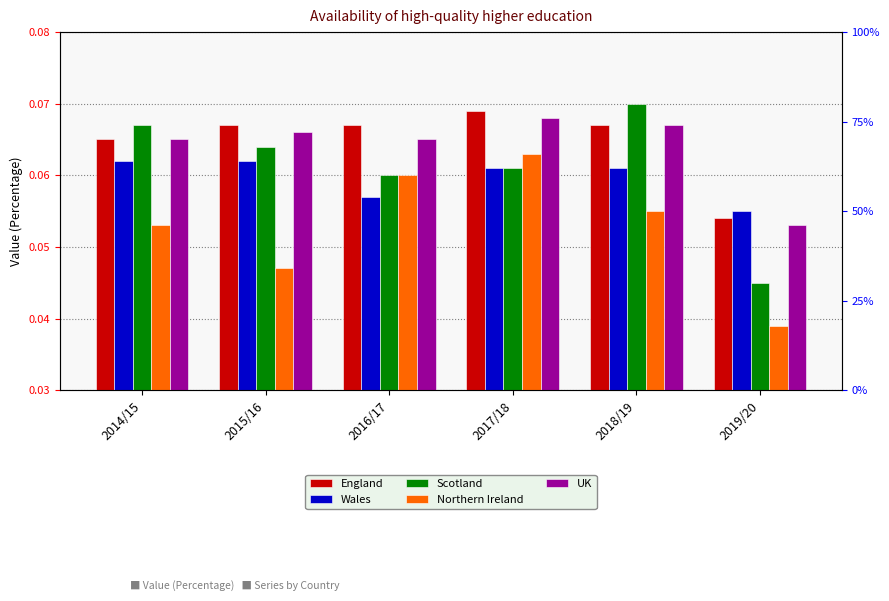

Which has a higher value, 2016/17 or 2019/20?

2016/17